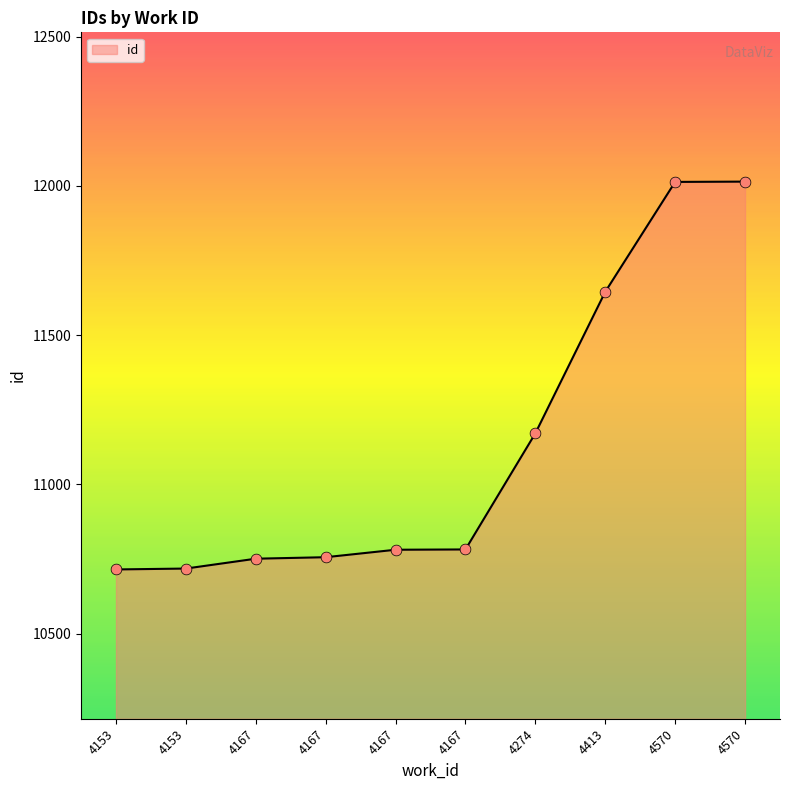

What is the change in value from 4153 to 4167?

+38